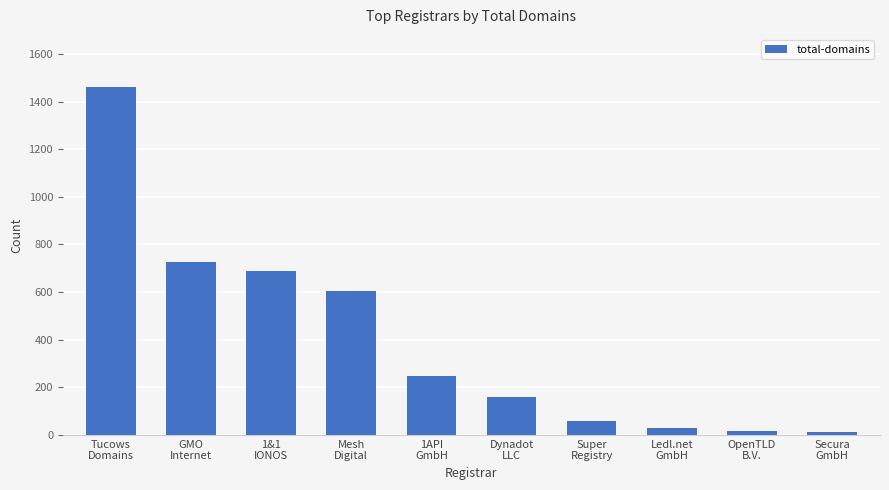

What is the average value?

400